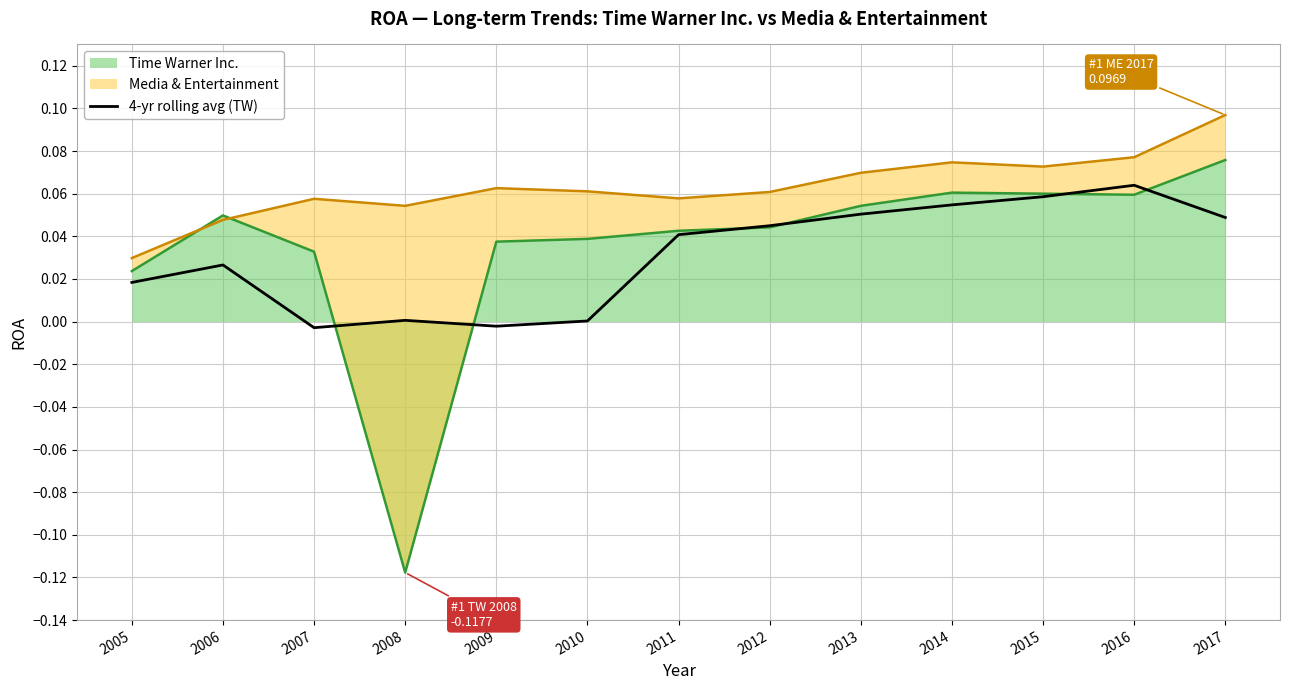

What is the change in value from 2010 to 2014?

+0.1